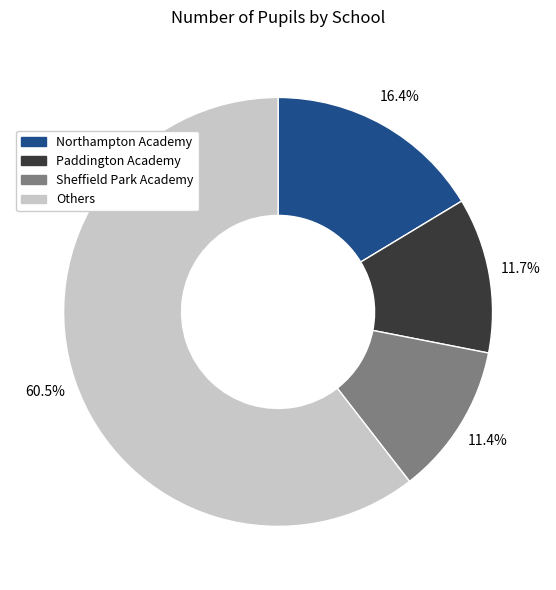

To the nearest percent, what is the average slice percentage?

25%